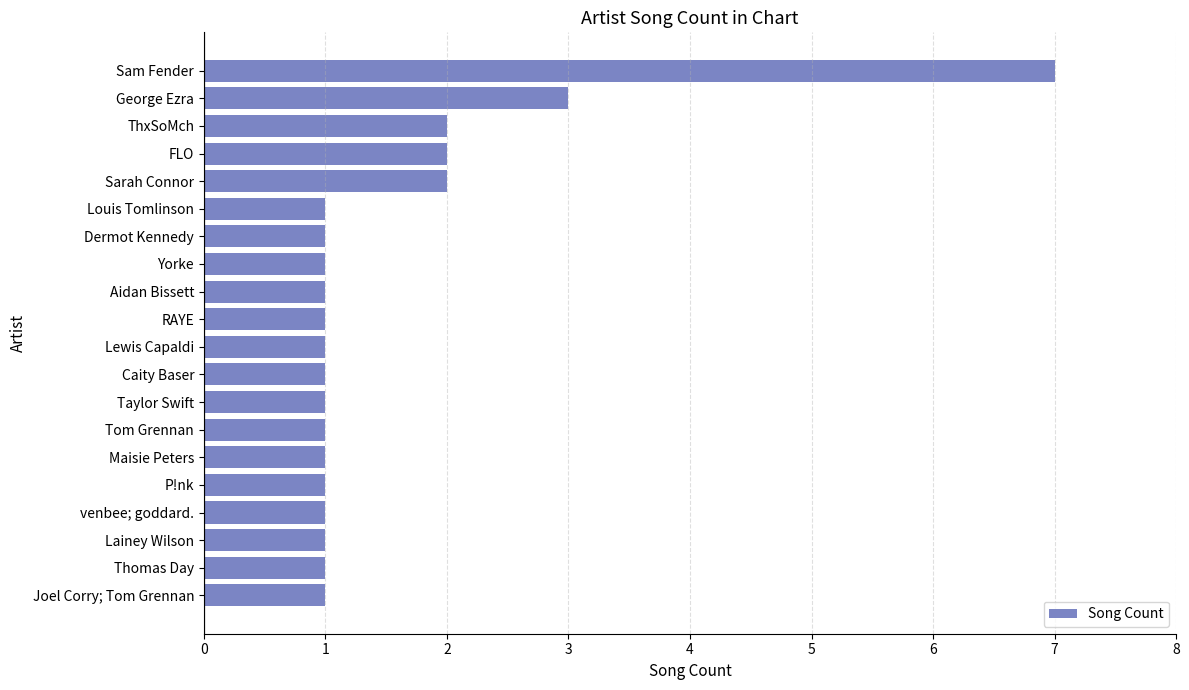

Reading top to bottom, extract all data points from this chart.

Sam Fender=7	George Ezra=3	ThxSoMch=2	FLO=2	Sarah Connor=2	Louis Tomlinson=1	Dermot Kennedy=1	Yorke=1	Aidan Bissett=1	RAYE=1	Lewis Capaldi=1	Caity Baser=1	Taylor Swift=1	Tom Grennan=1	Maisie Peters=1	P!nk=1	venbee; goddard.=1	Lainey Wilson=1	Thomas Day=1	Joel Corry; Tom Grennan=1